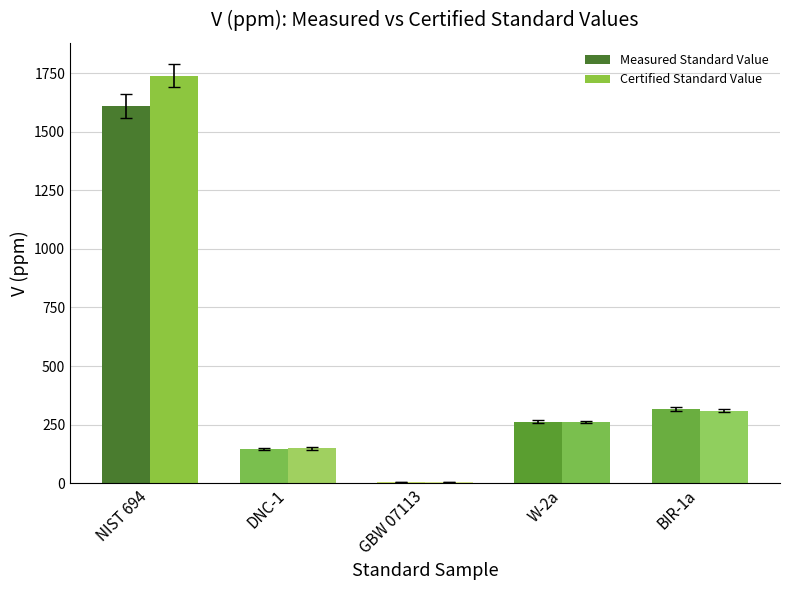

At which label does Measured Standard Value first exceed 263?

NIST 694